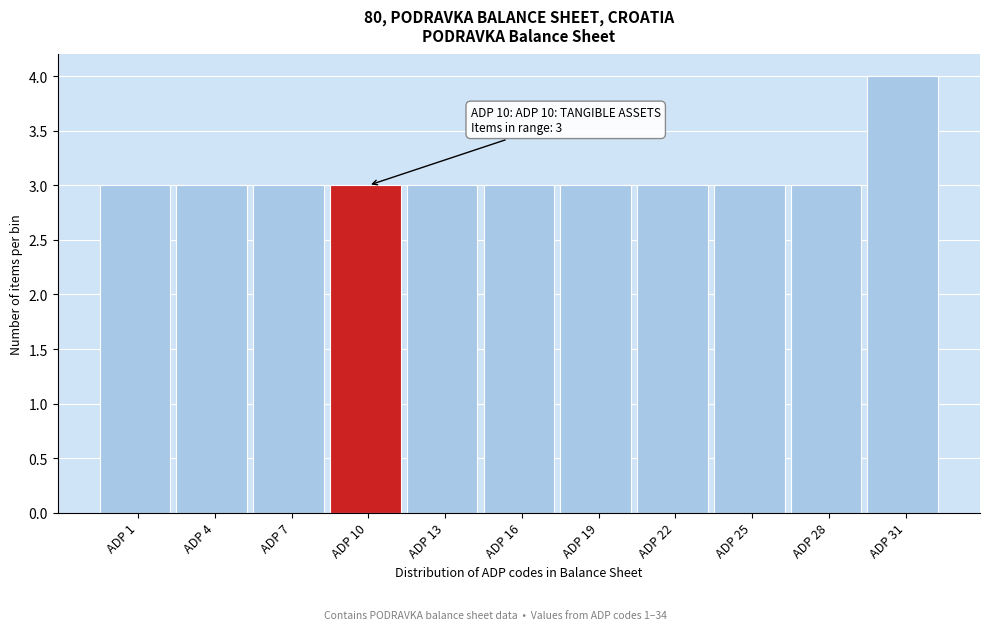

Reading right to left, extract all data points from this chart.

ADP 31=4	ADP 28=3	ADP 25=3	ADP 22=3	ADP 19=3	ADP 16=3	ADP 13=3	ADP 10=3	ADP 7=3	ADP 4=3	ADP 1=3